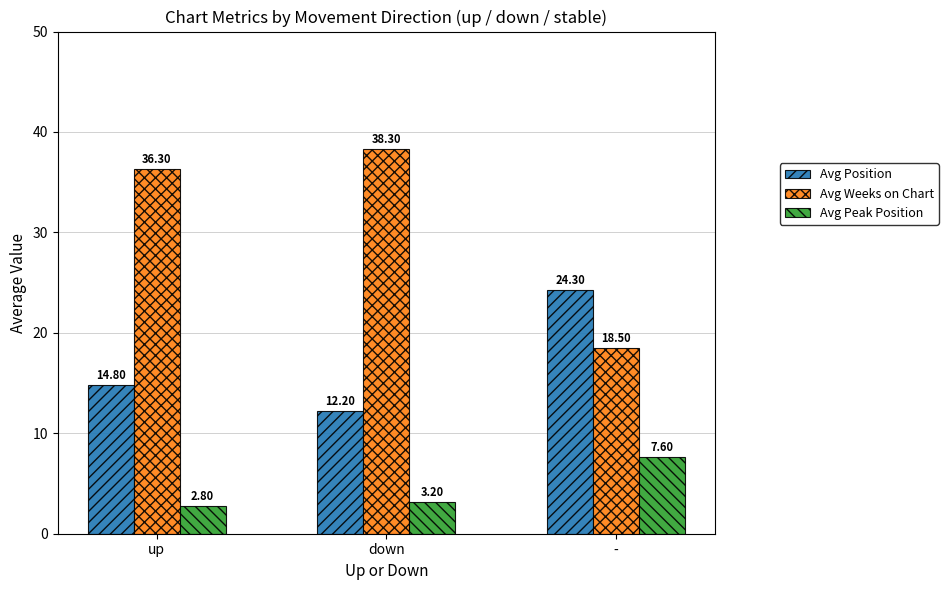

Is the value of Avg Position at - greater than the value of Avg Peak Position at -?

Yes